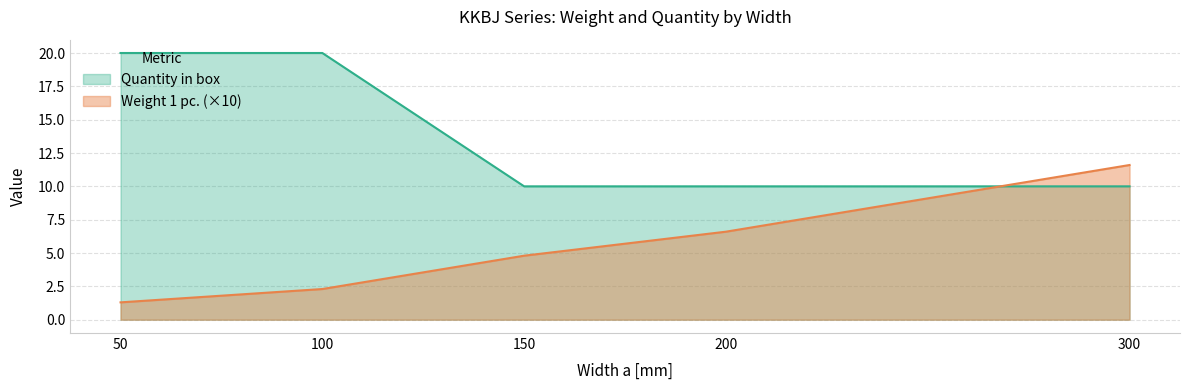

At which category does the chart reach its peak across all series?

50